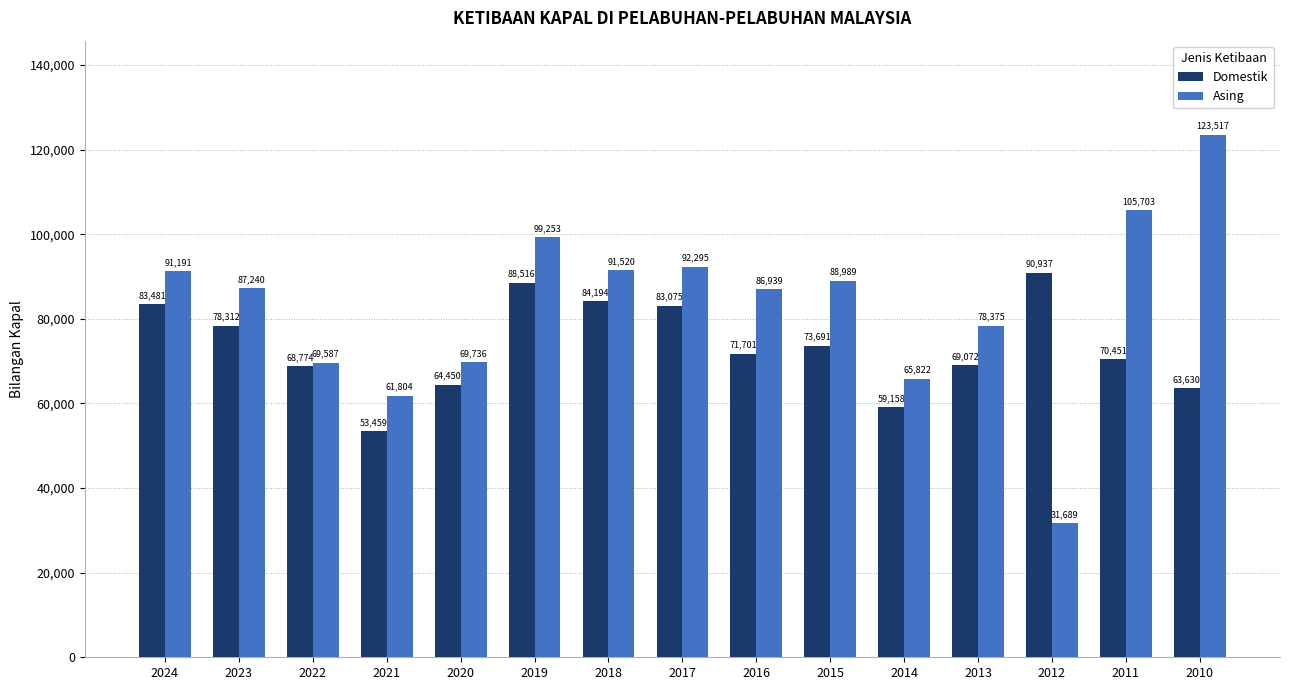

What is the spread (max minus min) of values at 2011?

35252